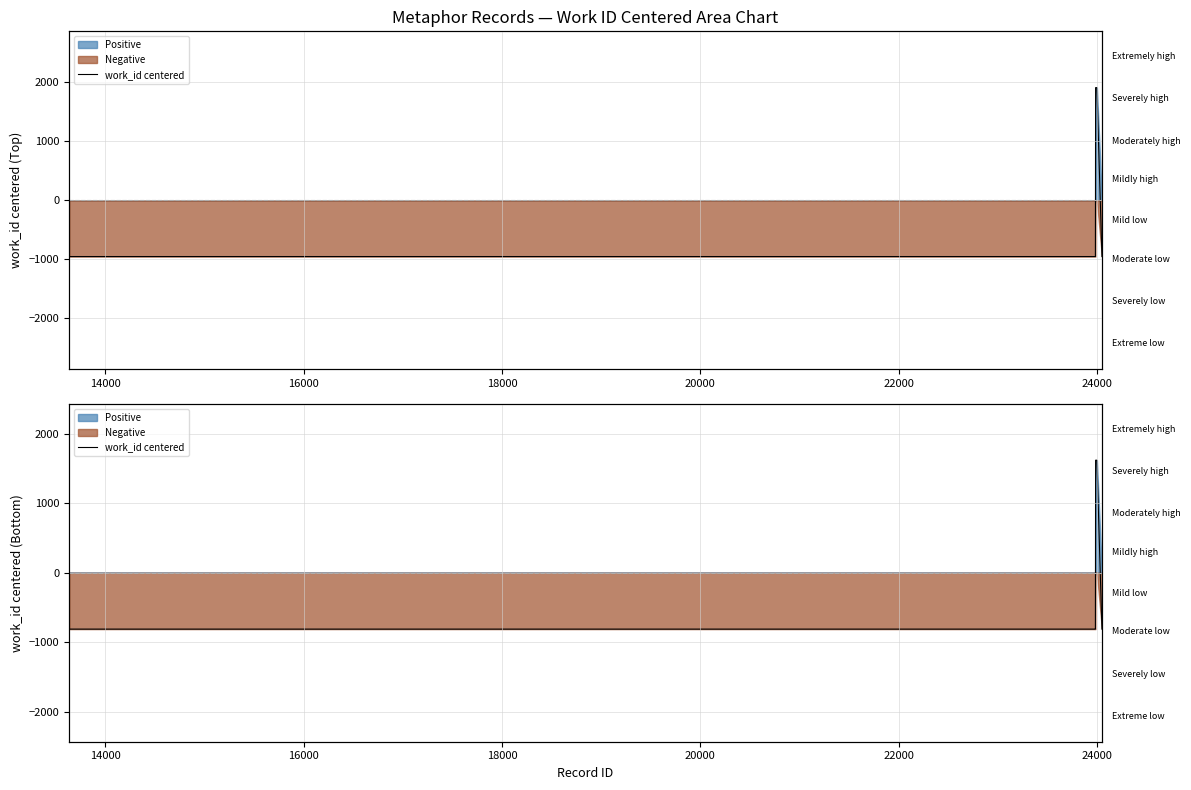

How many data points are less than -810?

4